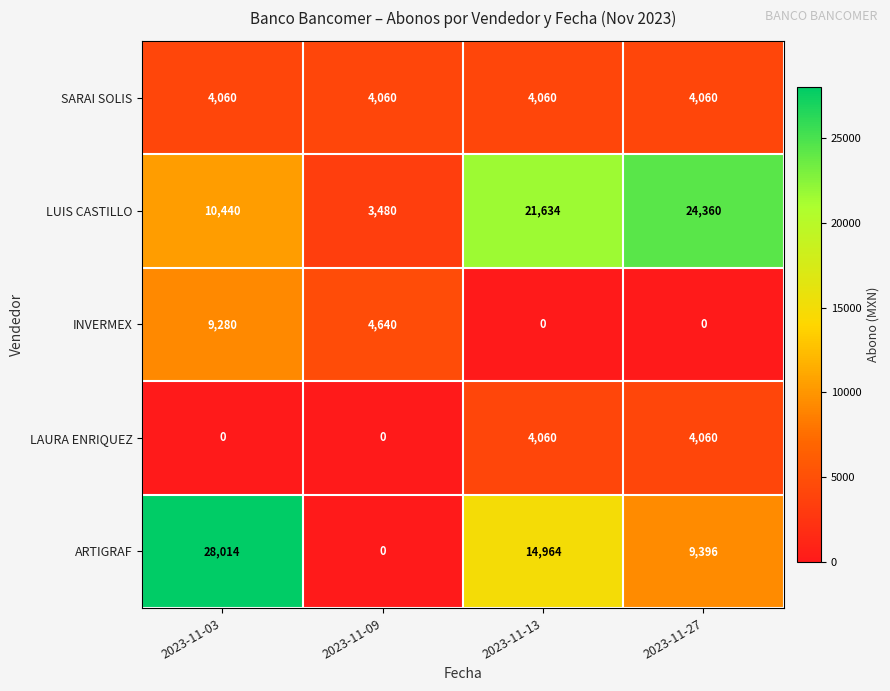

How many categories are shown in the chart?

4